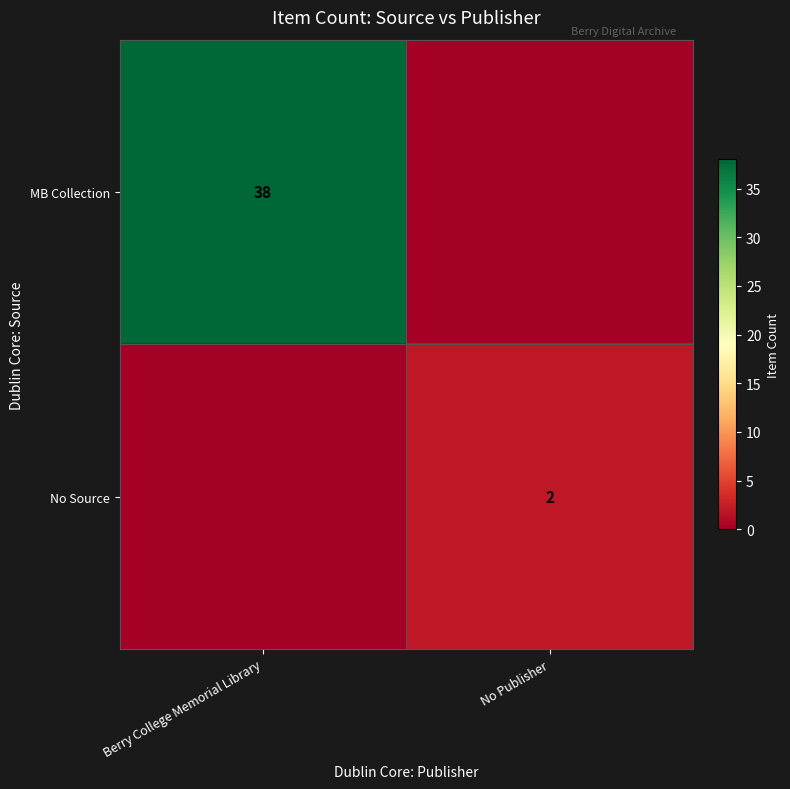

Which series has the largest total across all categories?

row_0